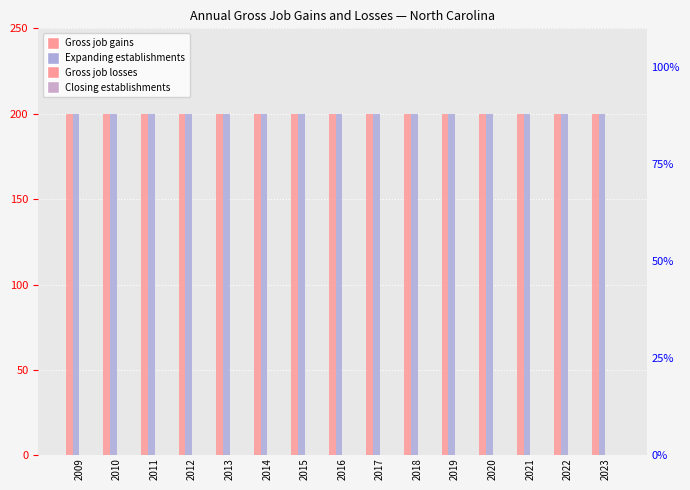

What is the spread (max minus min) of values at 2022?

200